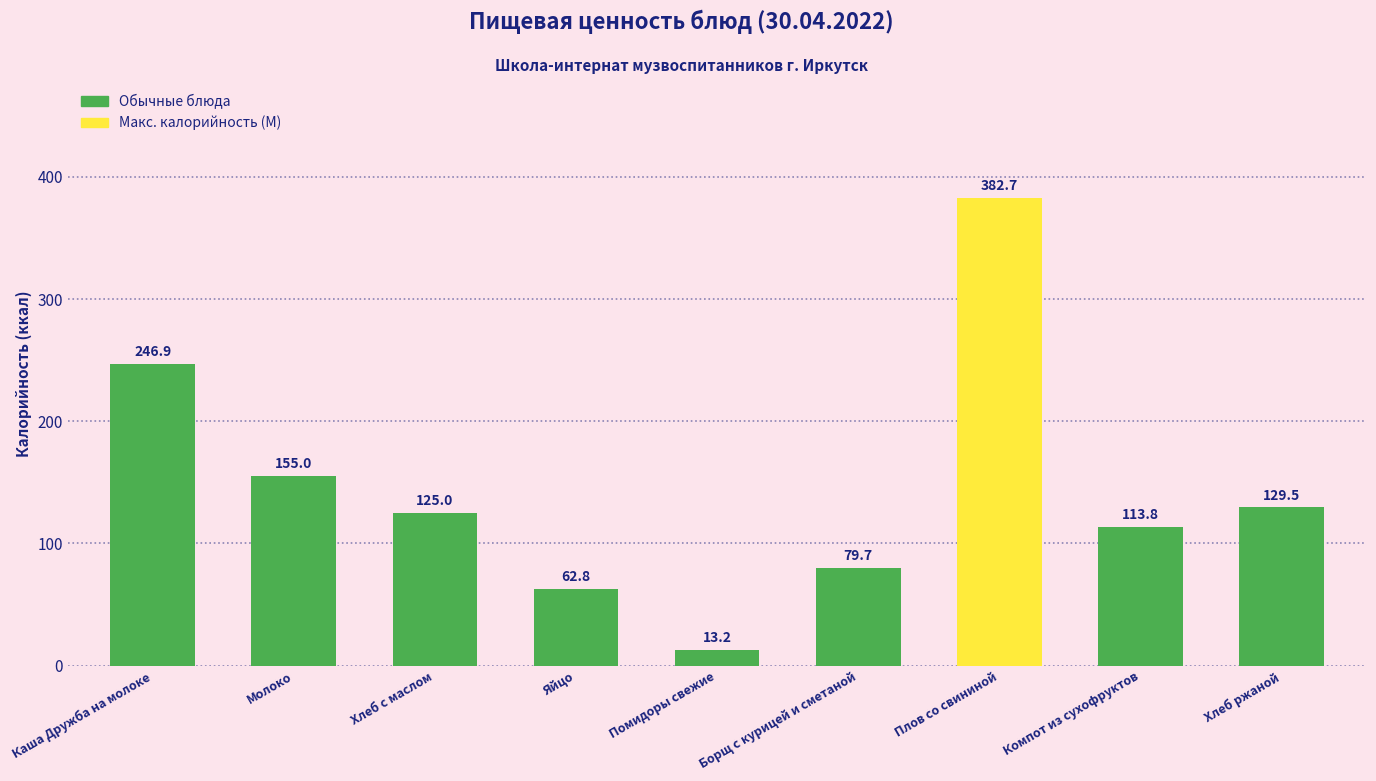

List the labels in order of value, largest first.

Плов со свининой, Каша Дружба на молоке, Молоко, Хлеб ржаной, Хлеб с маслом, Компот из сухофруктов, Борщ с курицей и сметаной, Яйцо, Помидоры свежие